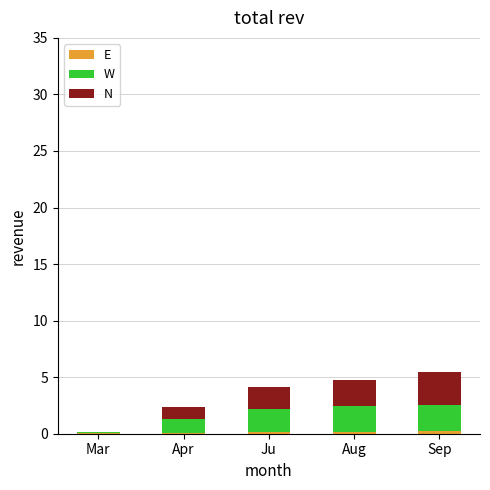

How many data points does each series have?

5